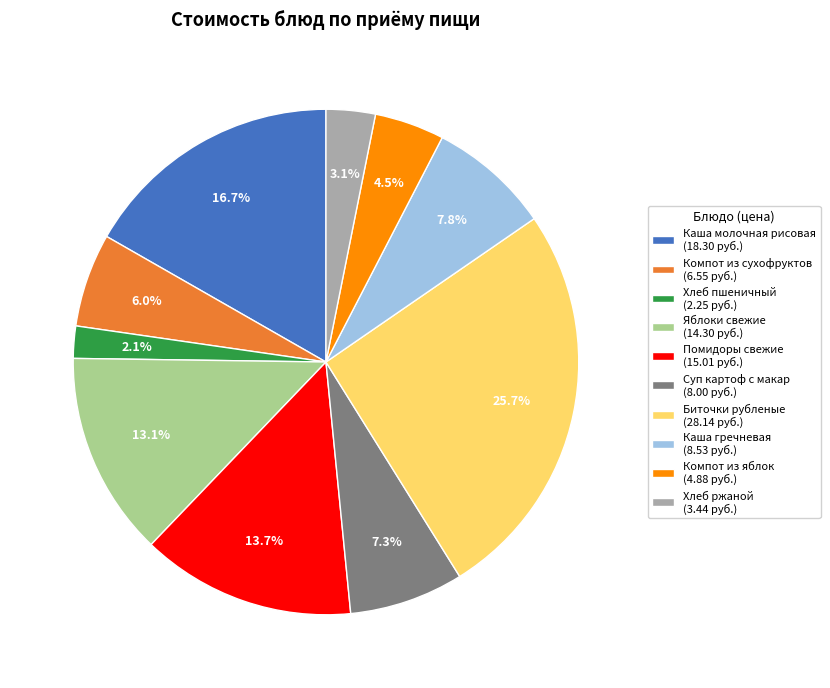

Which category has the biggest portion of the pie?

Биточки рубленые